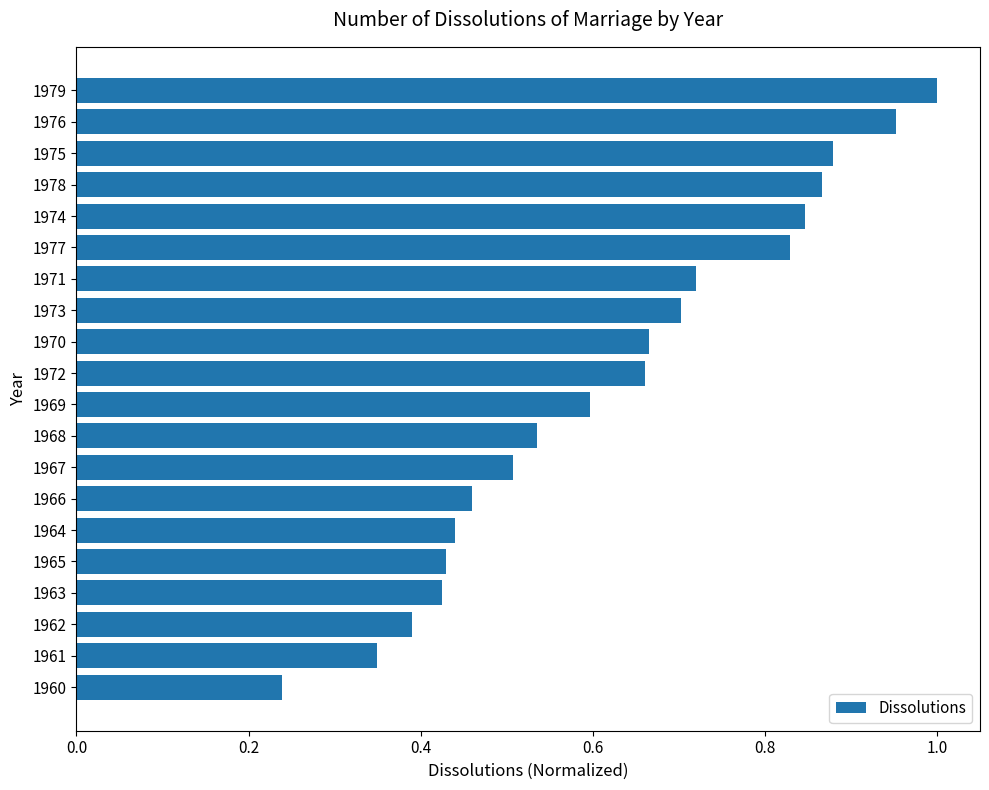

What is the sum of all values?

12.5